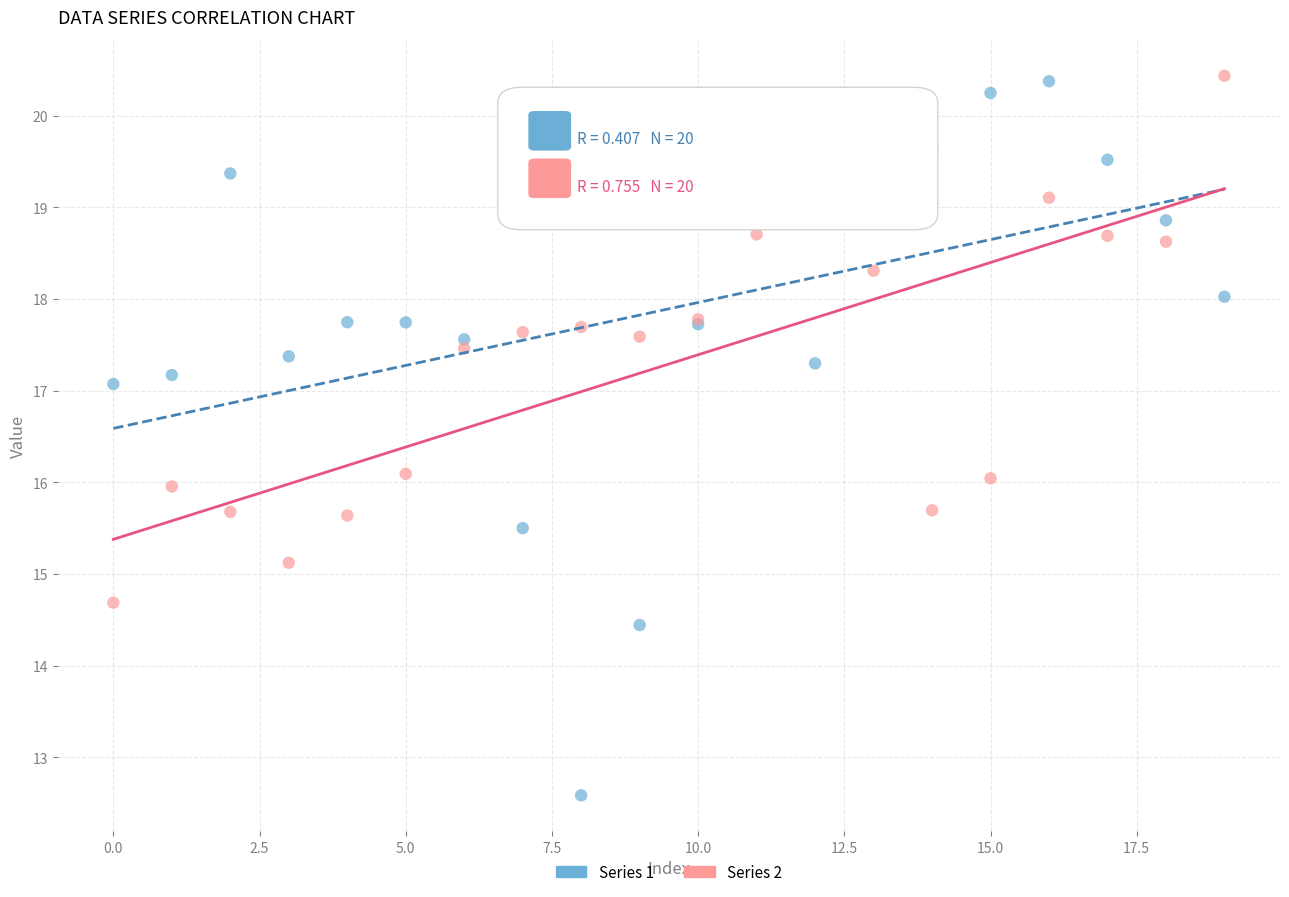

What are all the series names shown in the legend?

Series 1, Series 2